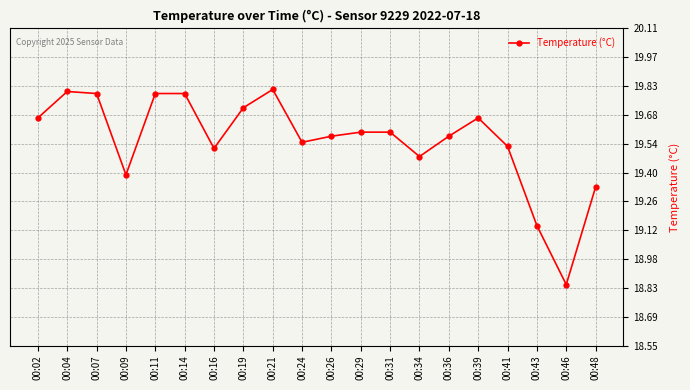

The chart shows a value of 33.9 at 00:34. True or false?

False